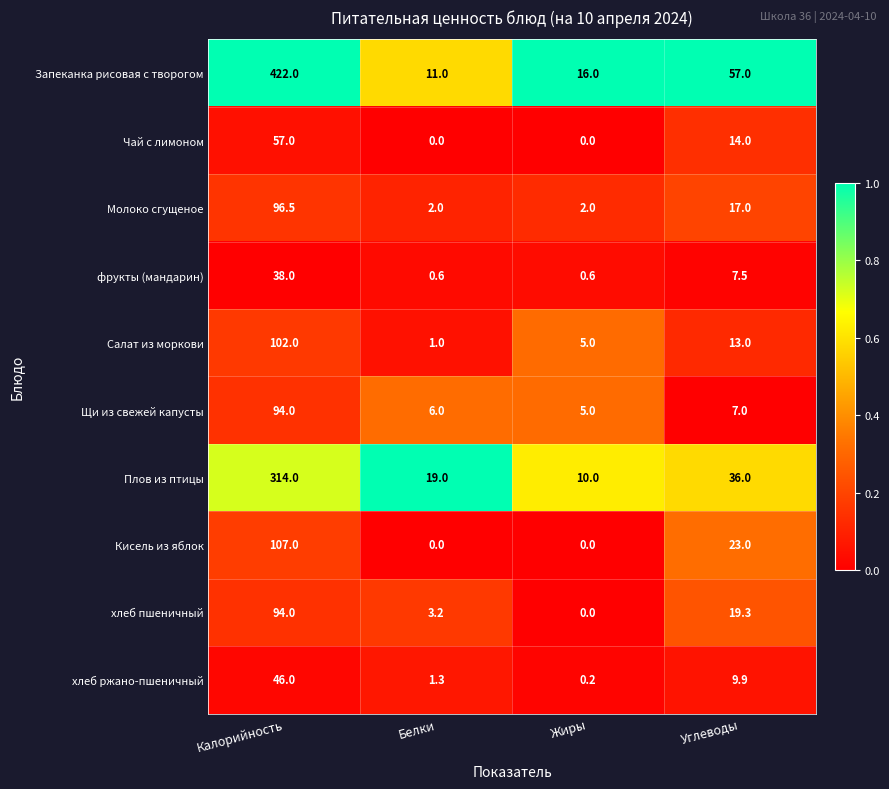

List the labels in order of Плов из птицы value, largest first.

Калорийность, Углеводы, Белки, Жиры